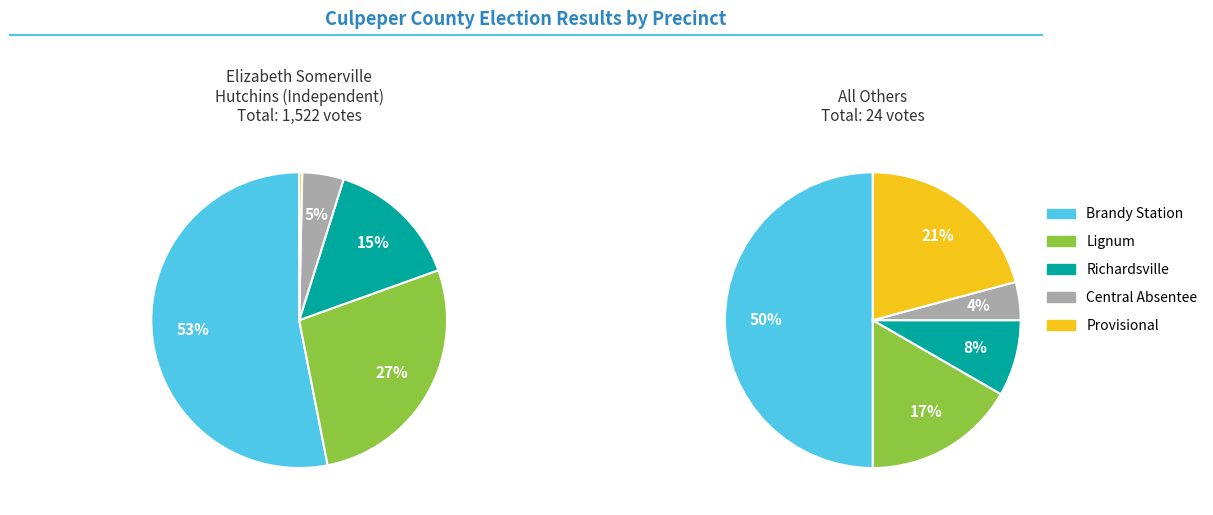

What percentage do Richardsville and Lignum together represent?

42.0%